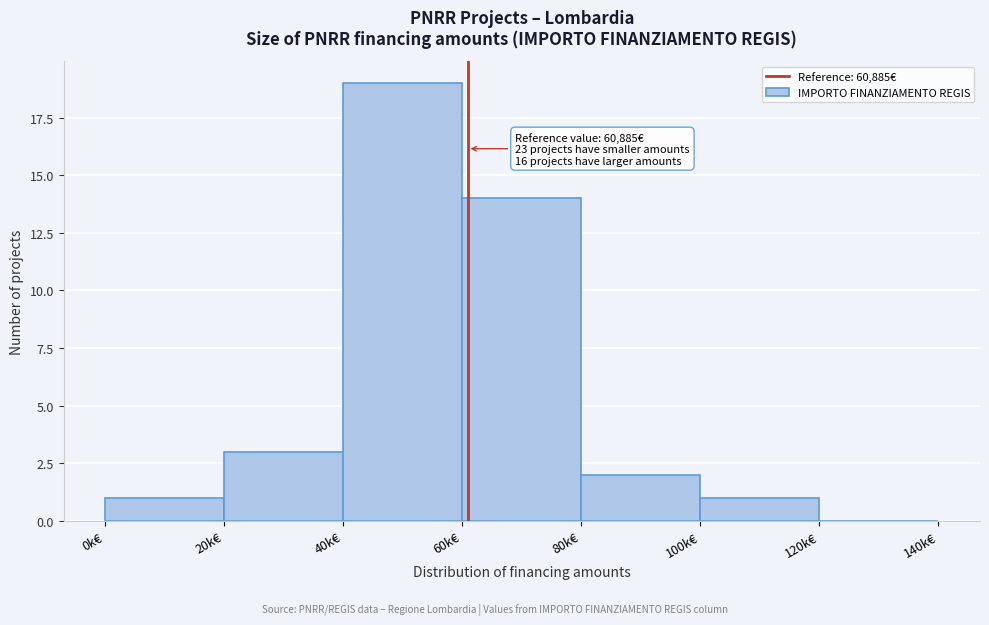

Reading right to left, what are all the values shown in this chart?

120k€=0	100k€=1	80k€=2	60k€=14	40k€=19	20k€=3	0k€=1